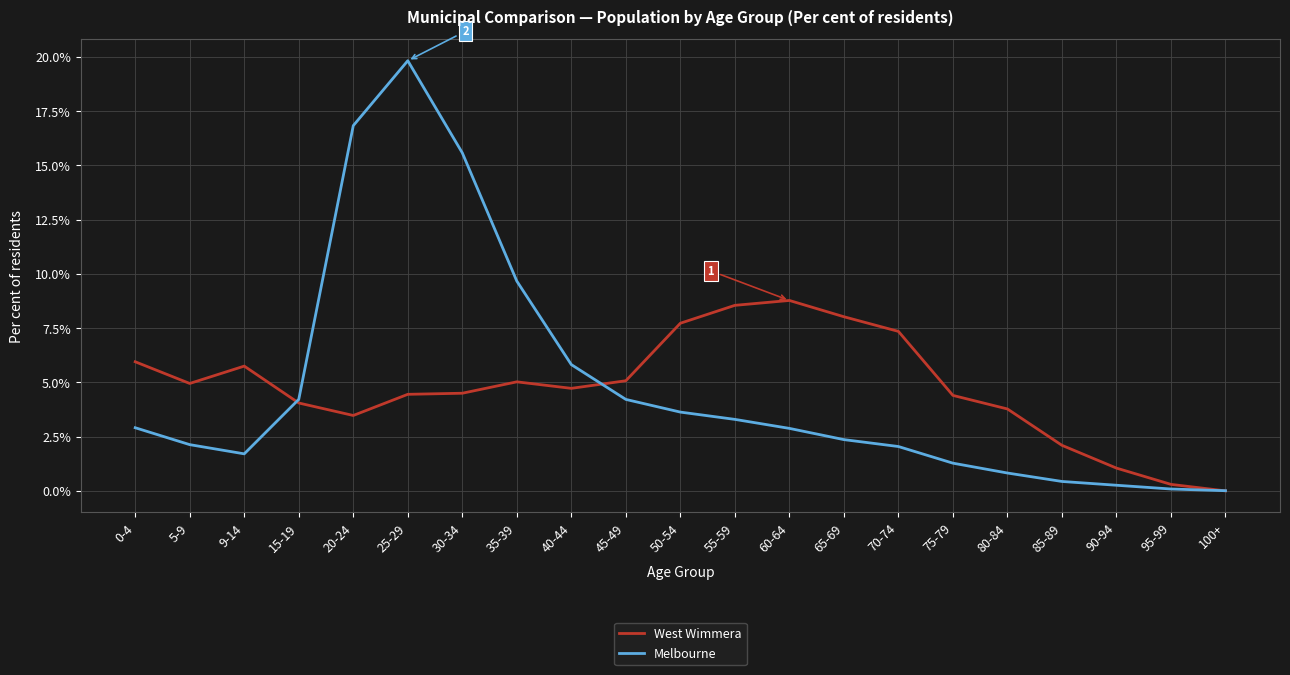

What is the difference between the maximum and minimum values in the Melbourne series?

19.8